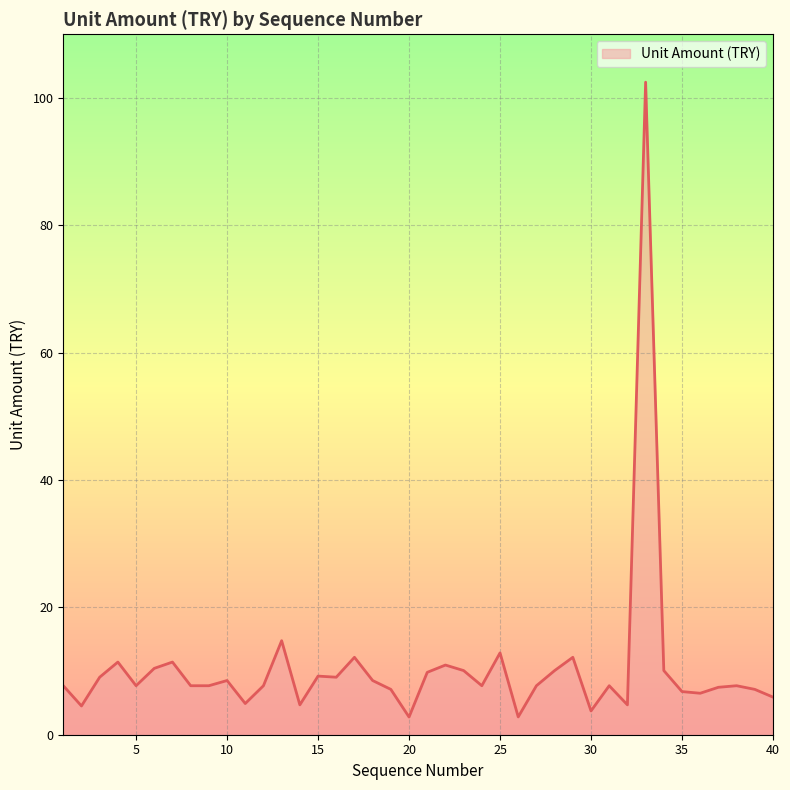

What is the greatest value displayed?

102.5